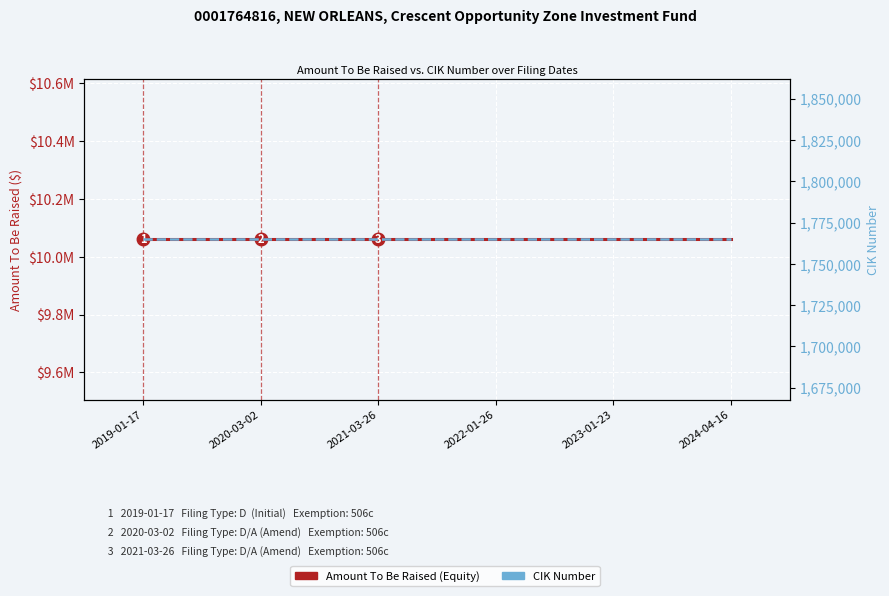

Read the Amount To Be Raised value at 2021-03-26.

10059060